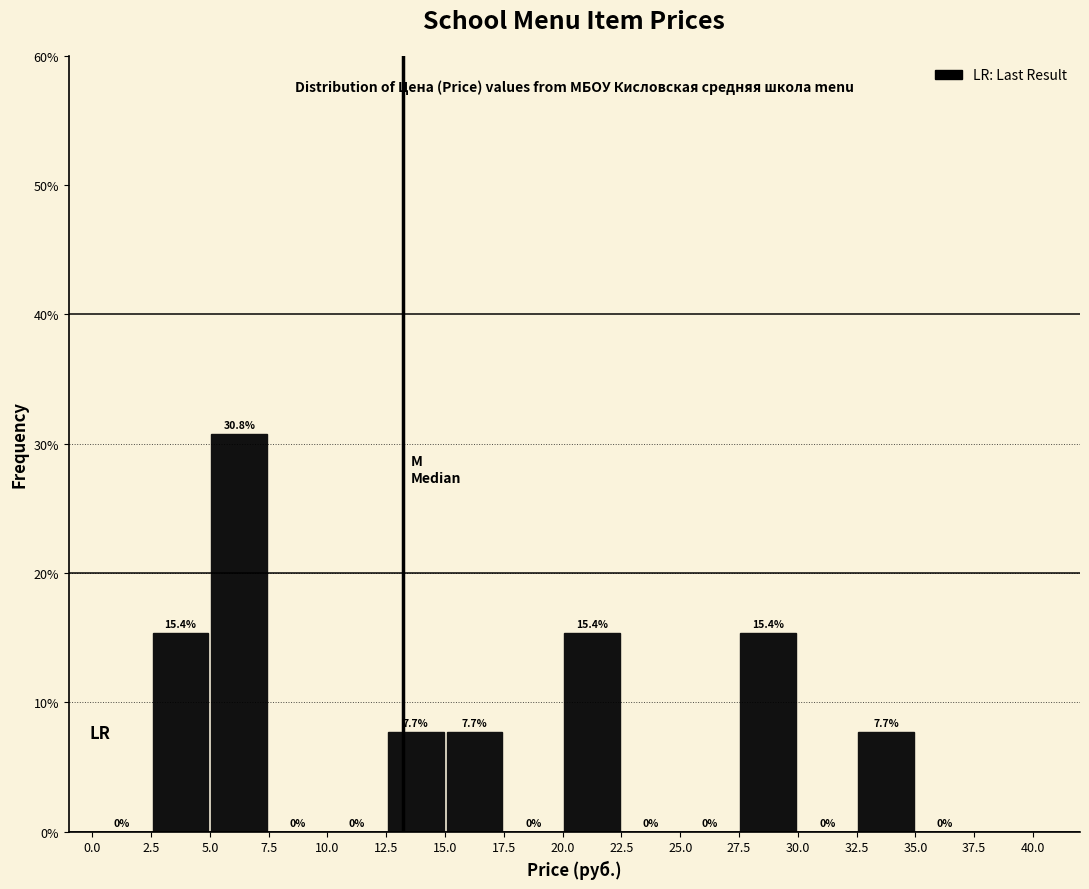

What is the height of the bar covering 2.5 to 5.0 on the x-axis?

15.4